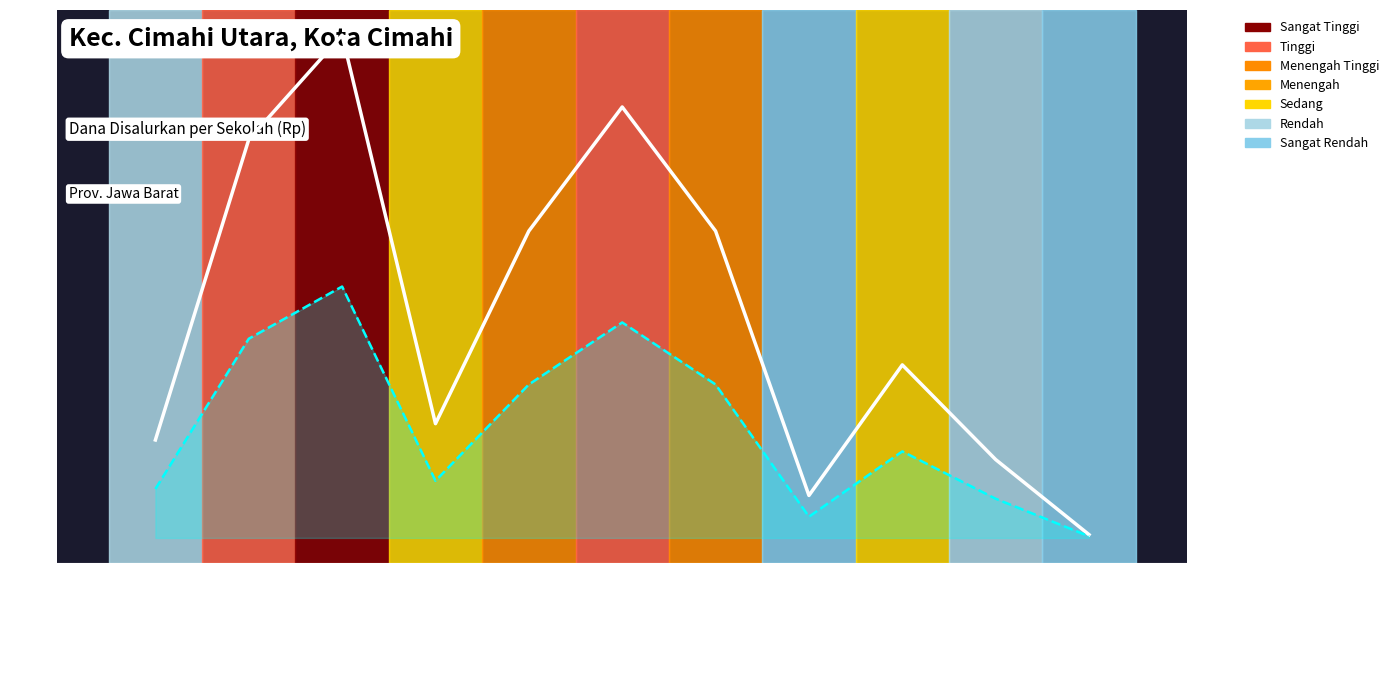

Reading left to right, list all the values displayed in this chart.

Dana Disalurkan: 27000000	109800000	138600000	31500000	84600000	118800000	84600000	11700000	47700000	21600000	900000
Siswa Disalurkan: 13500000	54900000	69300000	15750000	42300000	59400000	42300000	5850000	23850000	10800000	450000